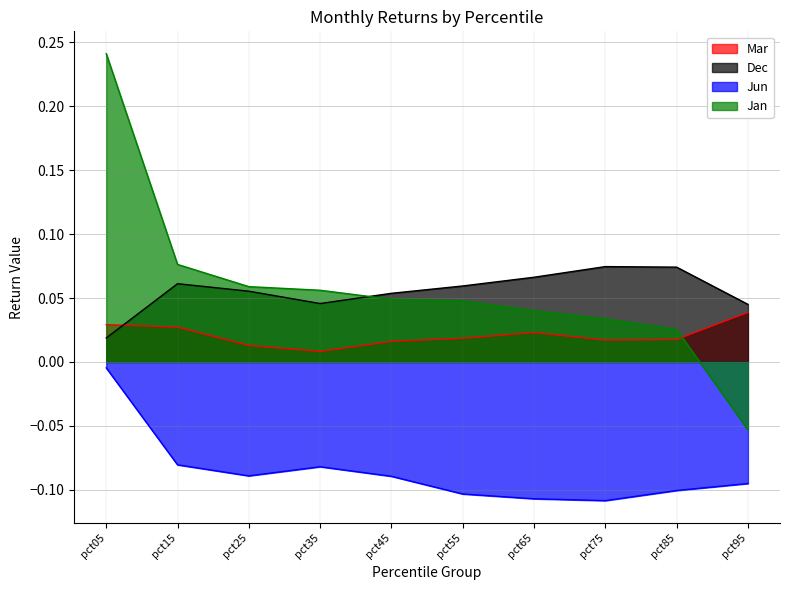

At which category does the chart reach its peak across all series?

pct05